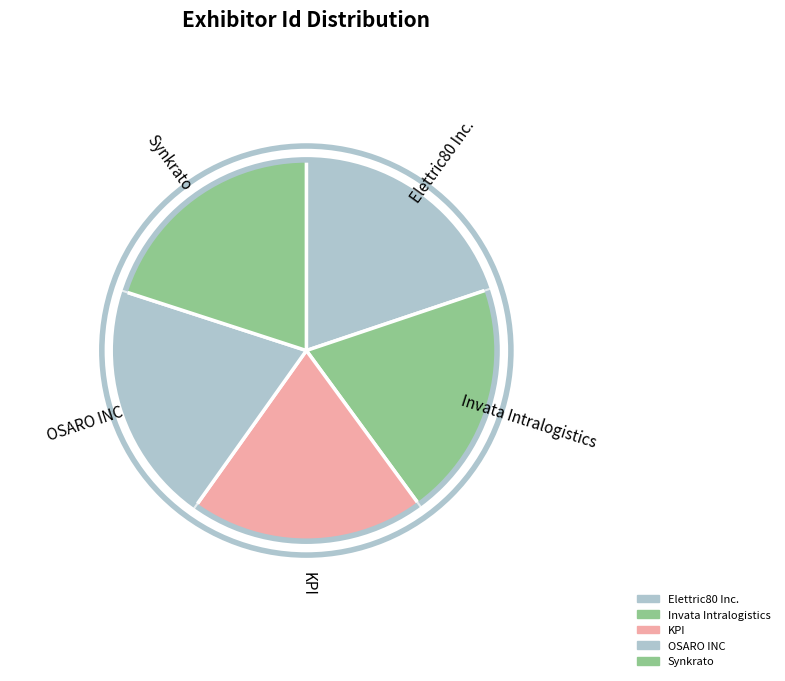

How many segments does this pie chart have?

5